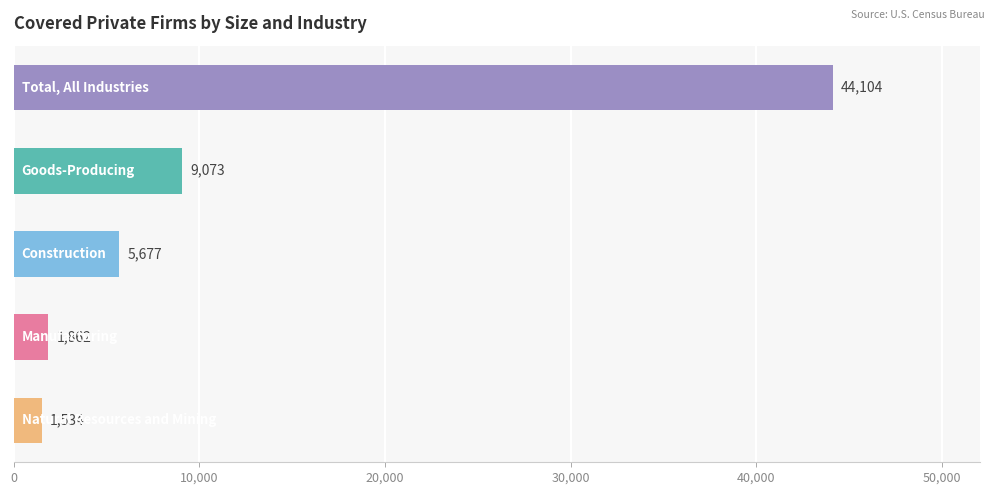

How many bars are there in total?

5